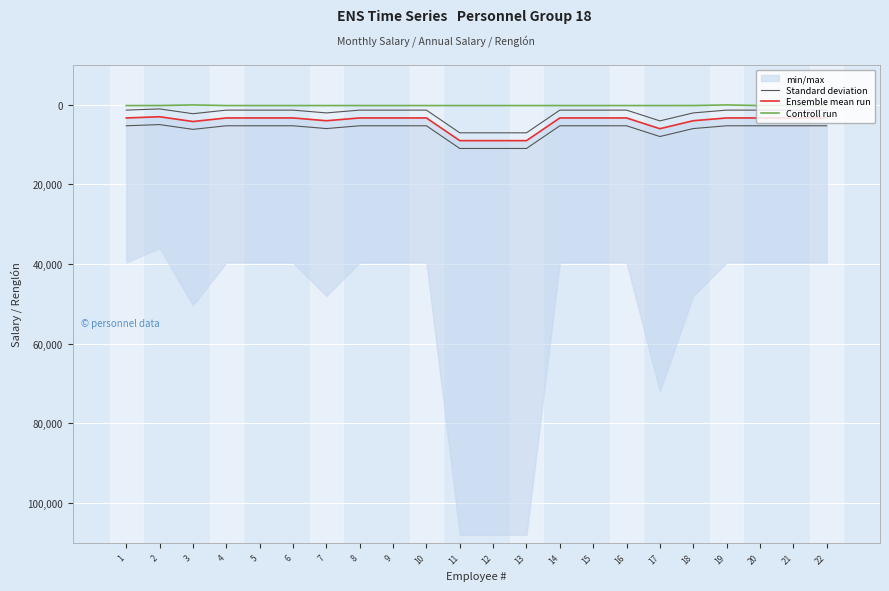

True or false: Ensemble mean run and Controll run cross at least once.

False